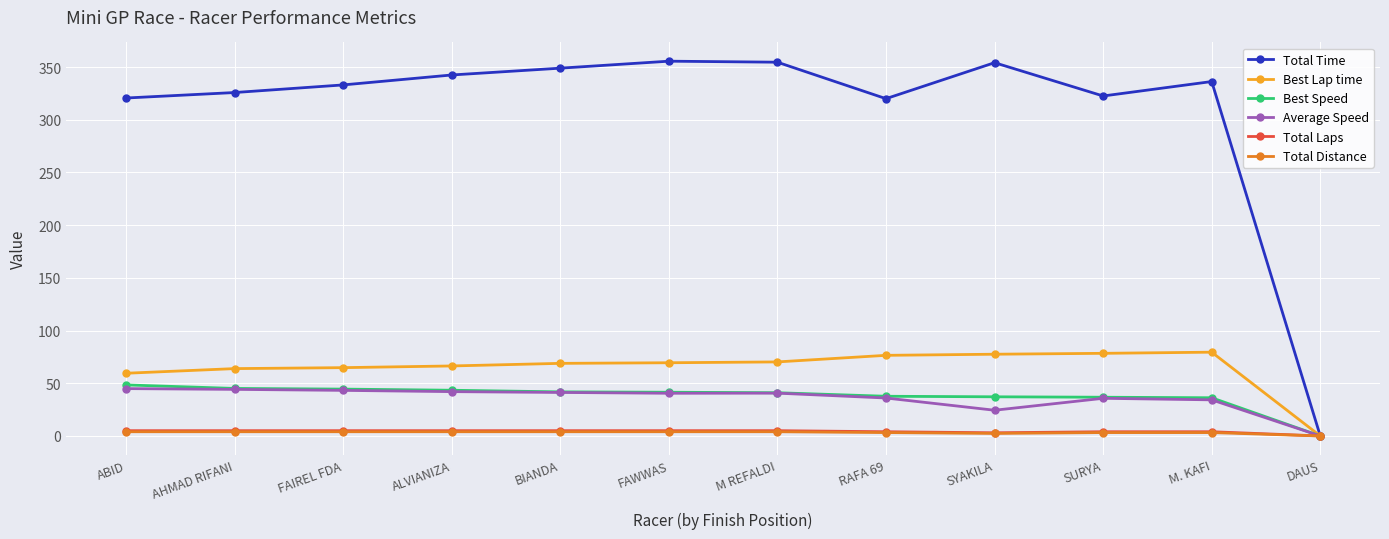

What is the sum of all Best Speed values?

453.4